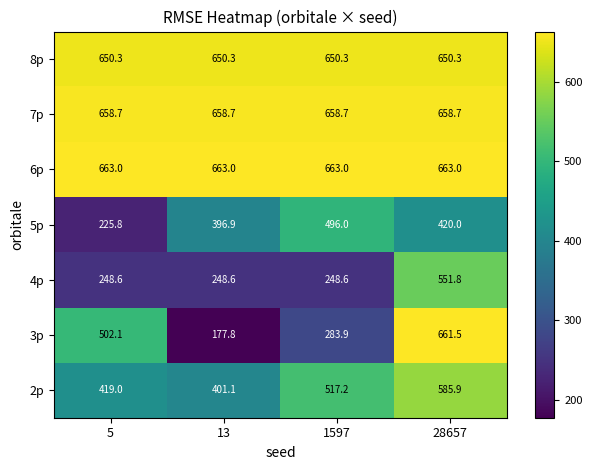

Is it true that 6p equals 1130.9 at 5?

False